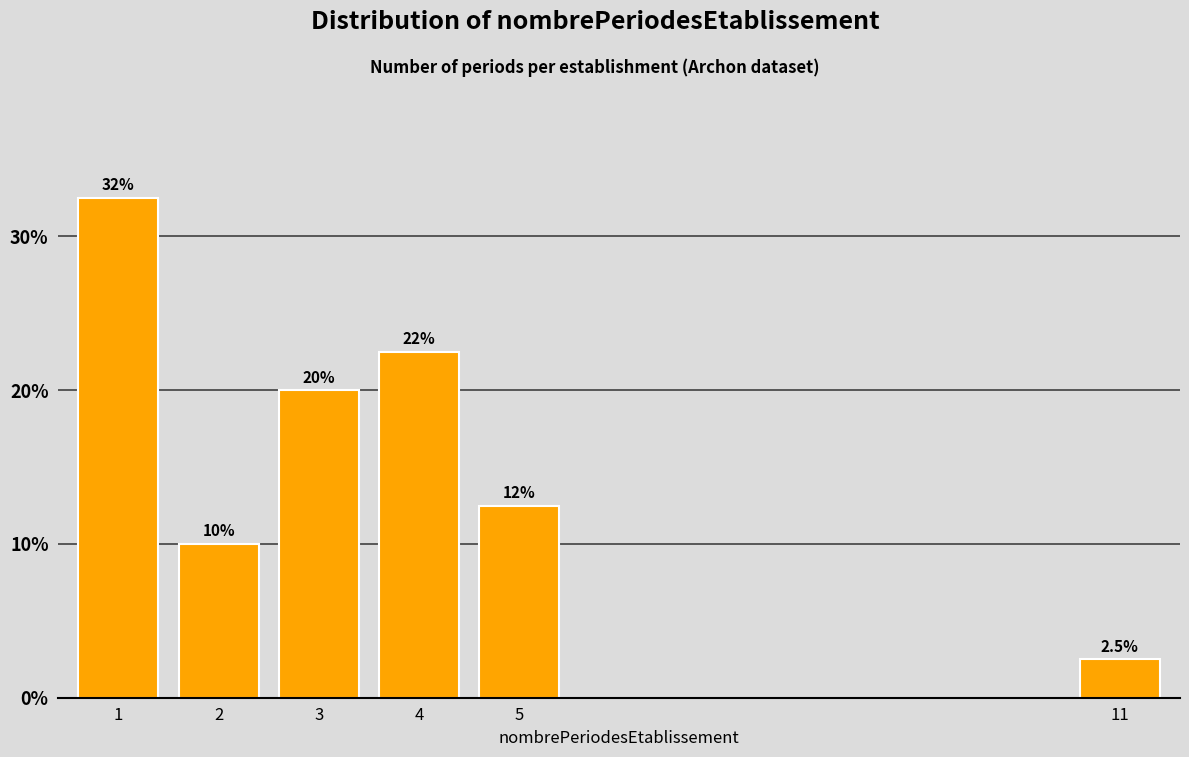

Reading left to right, extract all data points from this chart.

1=32.5	2=10.0	3=20.0	4=22.5	5=12.5	11=2.5